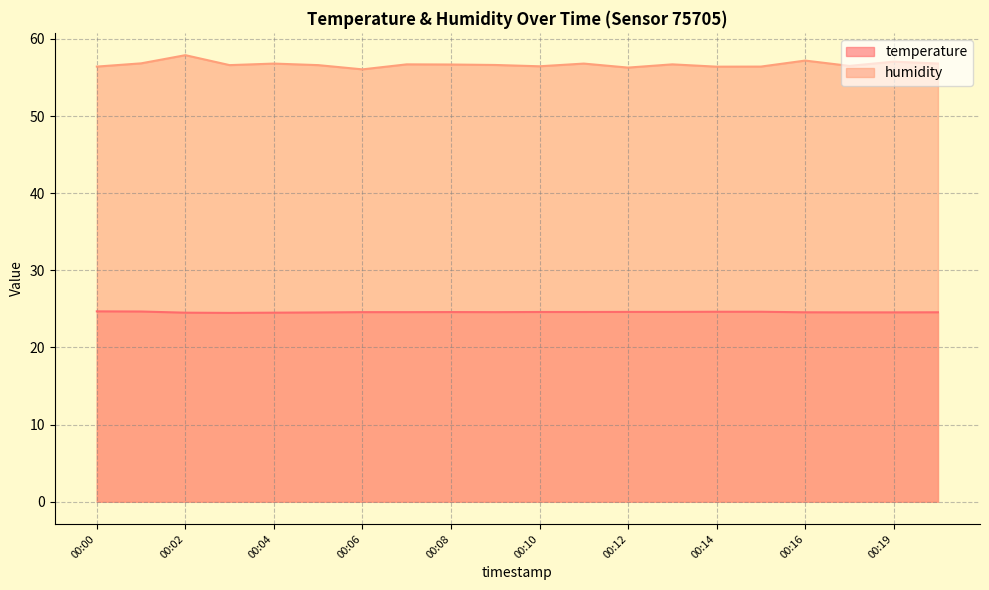

Is it true that humidity equals 56.4 at 00:15?

True